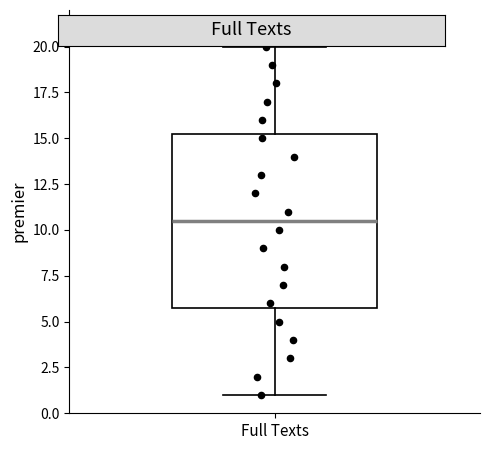

Read this box plot against the y-axis: the position of the median line, the range covered by the box, and the ends of both whiskers. The values are not printed on the chart, so give them approximately, as read against the axis.

median 10.5, box 6.0 to 15.5, whiskers 1.0 to 20.0